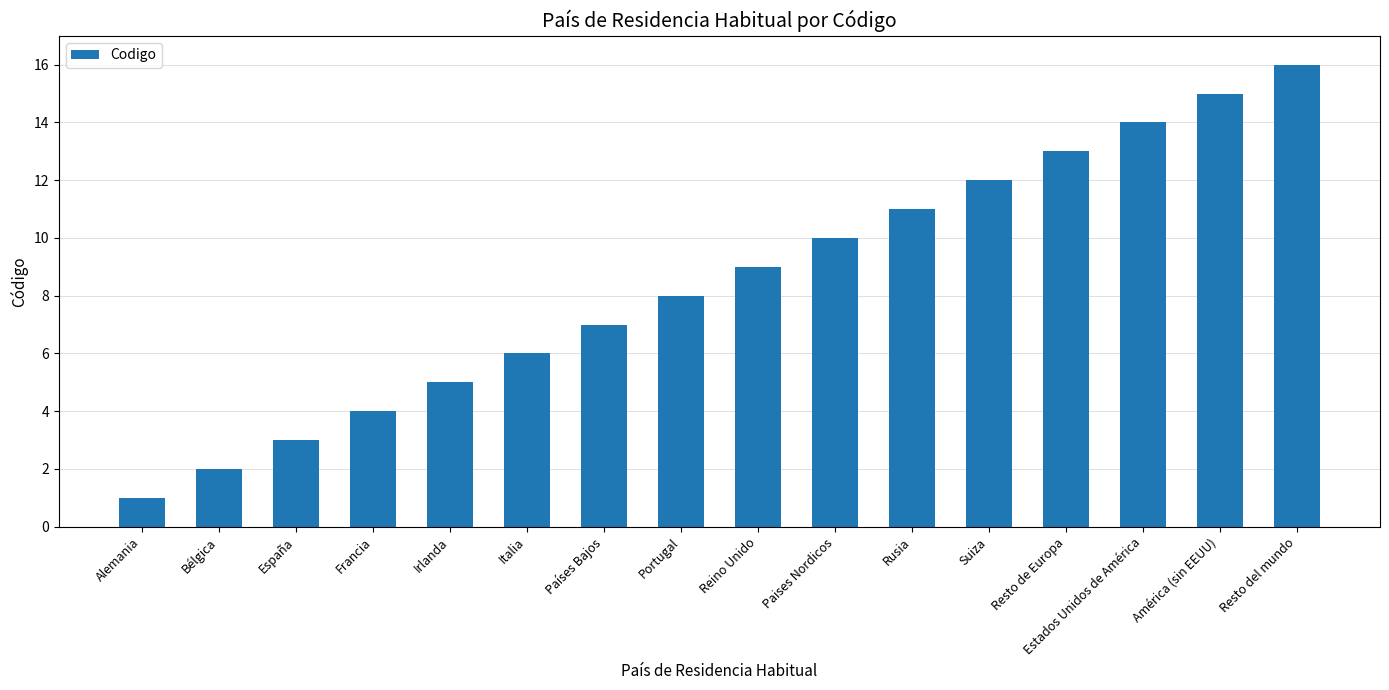

What is the change in value from Portugal to Resto del mundo?

+8